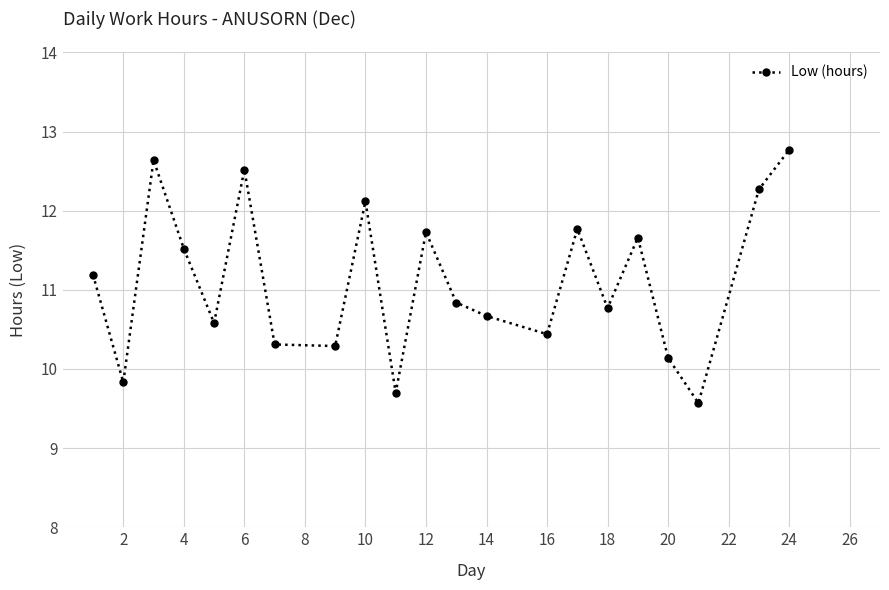

How many data points are above 10?

18